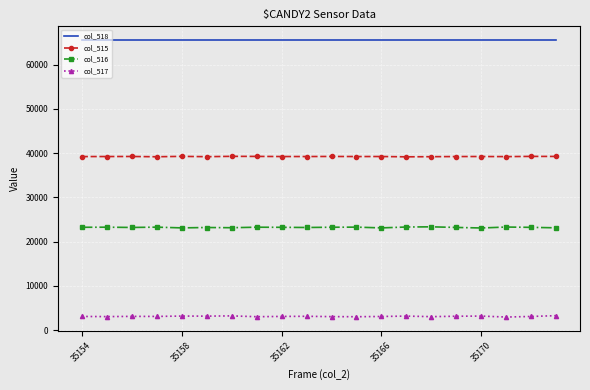

What is the minimum value for col_515?

39167